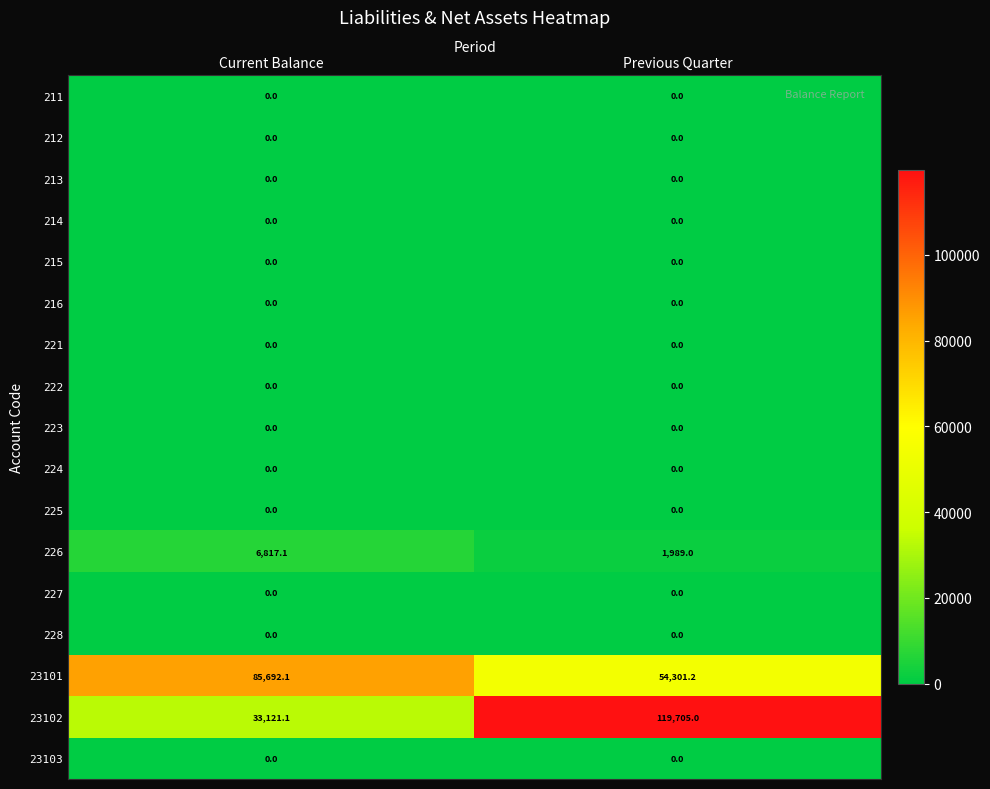

What is the difference between the highest and lowest values at Current Balance?

85692.1